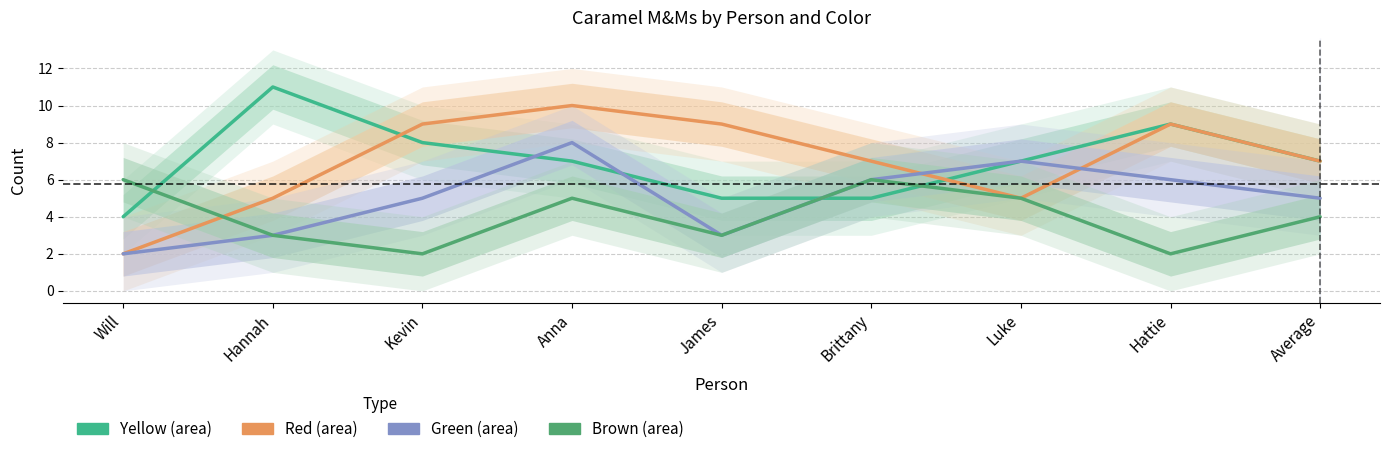

Reading left to right, what are all the values shown in this chart?

Yellow: Will=4	Hannah=11	Kevin=8	Anna=7	James=5	Brittany=5	Luke=7	Hattie=9	Average=7
Red: Will=2	Hannah=5	Kevin=9	Anna=10	James=9	Brittany=7	Luke=5	Hattie=9	Average=7
Green: Will=2	Hannah=3	Kevin=5	Anna=8	James=3	Brittany=6	Luke=7	Hattie=6	Average=5
Brown: Will=6	Hannah=3	Kevin=2	Anna=5	James=3	Brittany=6	Luke=5	Hattie=2	Average=4